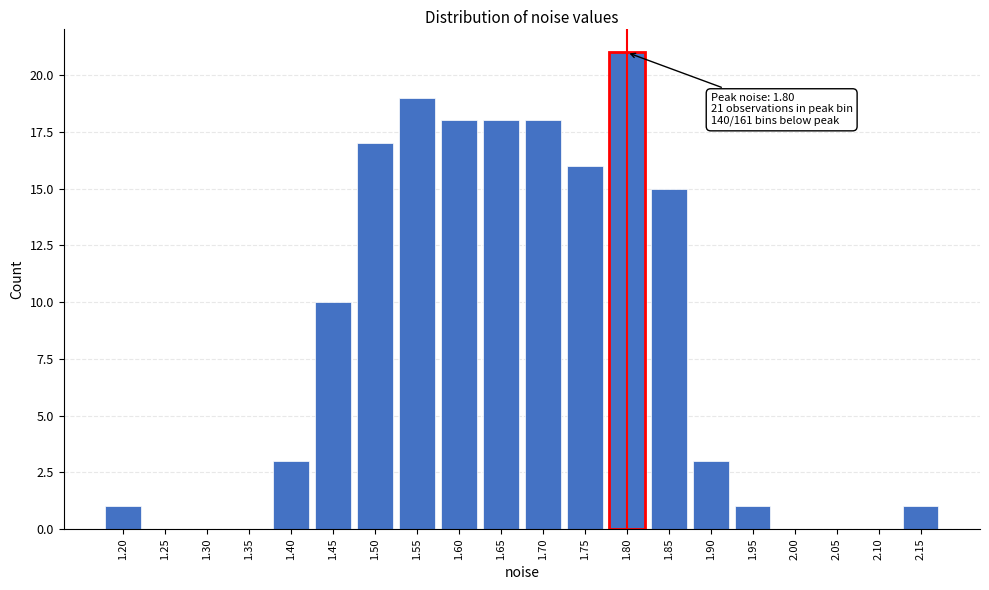

Reading left to right, transcribe all the data shown in this chart.

1.20=1	1.25=0	1.30=0	1.35=0	1.40=3	1.45=10	1.50=17	1.55=19	1.60=18	1.65=18	1.70=18	1.75=16	1.80=21	1.85=15	1.90=3	1.95=1	2.00=0	2.05=0	2.10=0	2.15=1